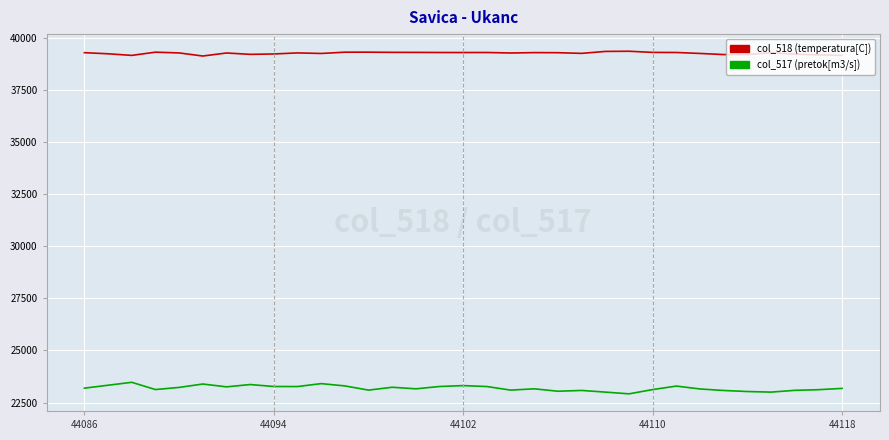

What is the maximum value shown in the chart?

39343